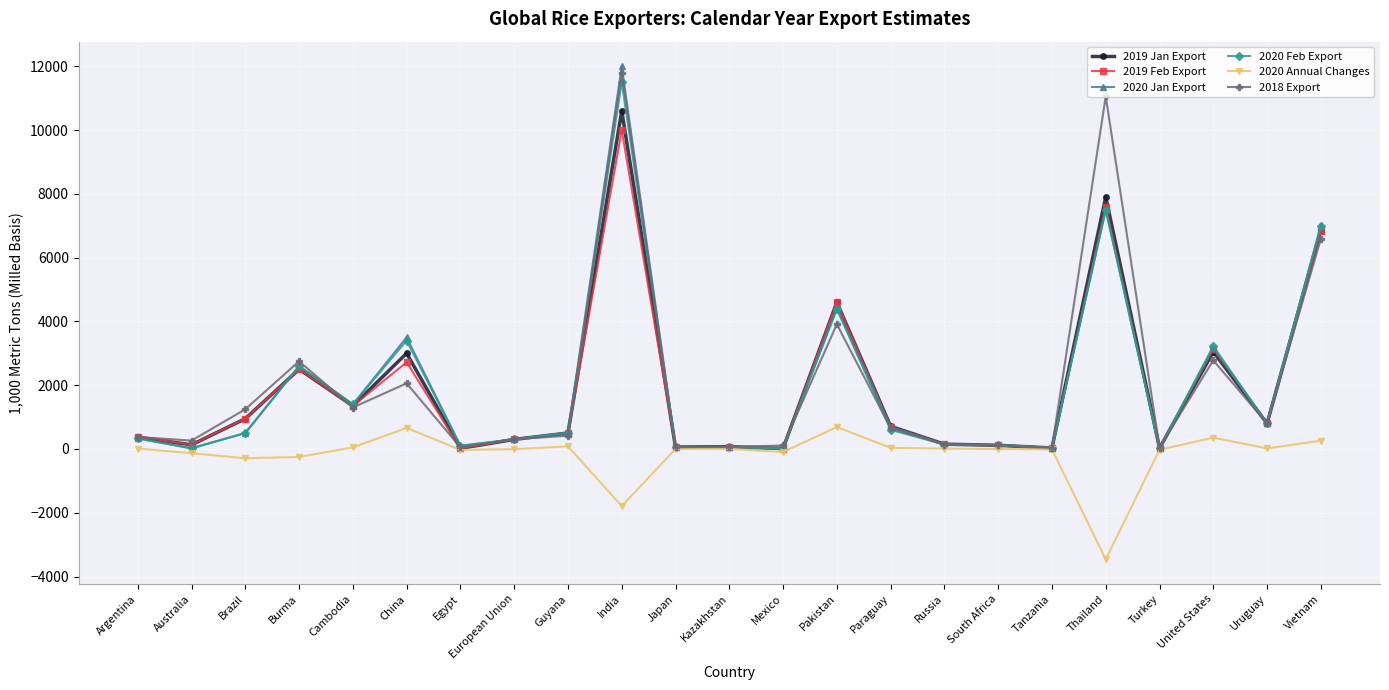

What is the total value across all series at Uruguay?

4032